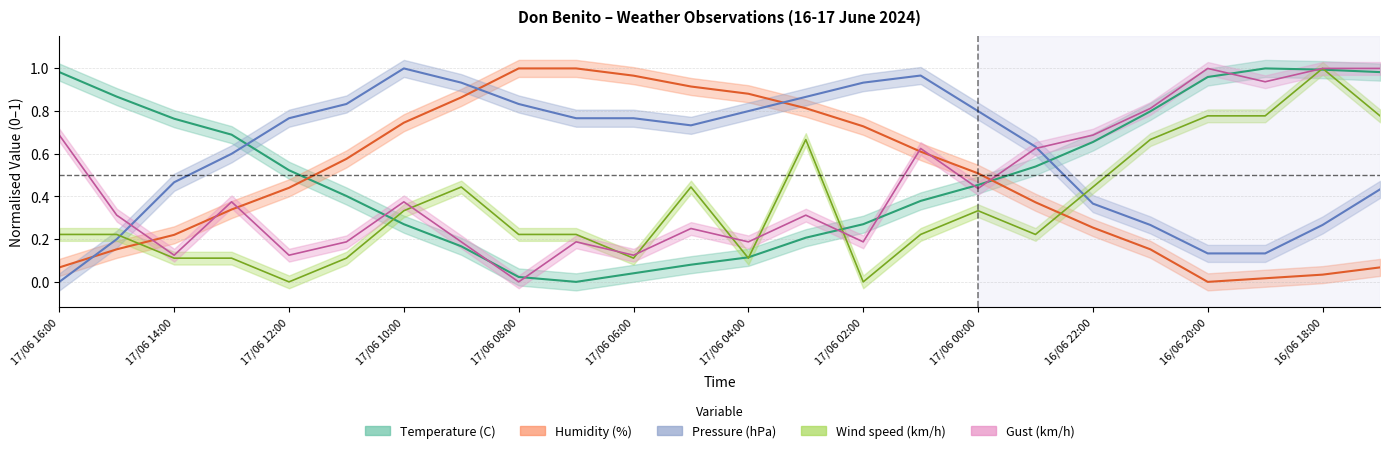

Reading left to right, what are all the values shown in this chart?

Temperature (C): 1.0	0.9	0.8	0.7	0.5	0.4	0.3	0.2	0.0	0.0	0.0	0.1	0.1	0.2	0.3	0.4	0.5	0.5	0.7	0.8	1.0	1.0	1.0	1.0
Humidity (%): 0.1	0.2	0.2	0.3	0.4	0.6	0.7	0.9	1.0	1.0	1.0	0.9	0.9	0.8	0.7	0.6	0.5	0.4	0.3	0.2	0.0	0.0	0.0	0.1
Pressure (hPa): 0.0	0.2	0.5	0.6	0.8	0.8	1.0	0.9	0.8	0.8	0.8	0.7	0.8	0.9	0.9	1.0	0.8	0.6	0.4	0.3	0.1	0.1	0.3	0.4
Wind speed (km/h): 0.2	0.2	0.1	0.1	0.0	0.1	0.3	0.4	0.2	0.2	0.1	0.4	0.1	0.7	0.0	0.2	0.3	0.2	0.4	0.7	0.8	0.8	1.0	0.8
Gust (km/h): 0.7	0.3	0.1	0.4	0.1	0.2	0.4	0.2	0.0	0.2	0.1	0.2	0.2	0.3	0.2	0.6	0.4	0.6	0.7	0.8	1.0	0.9	1.0	1.0